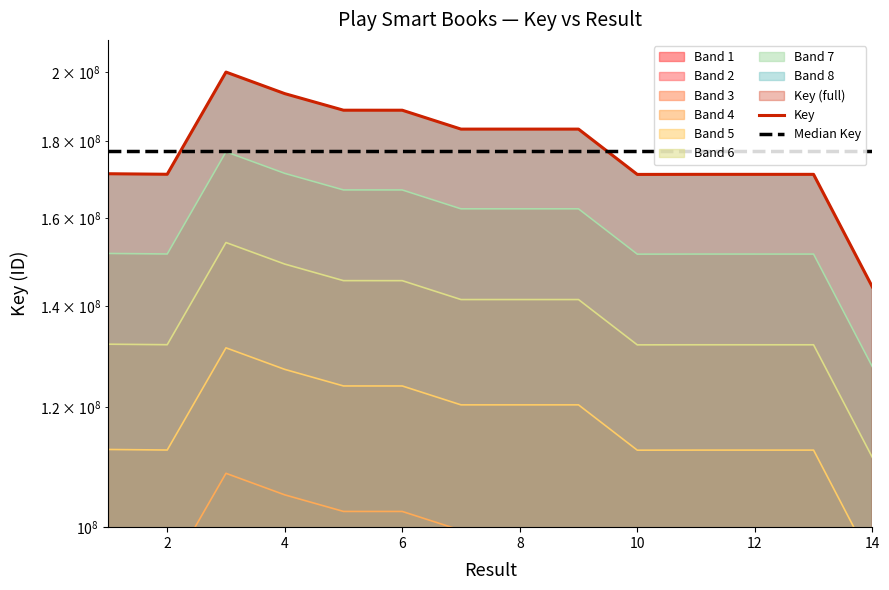

What is the sum of all Median Key values?

2482229043.0